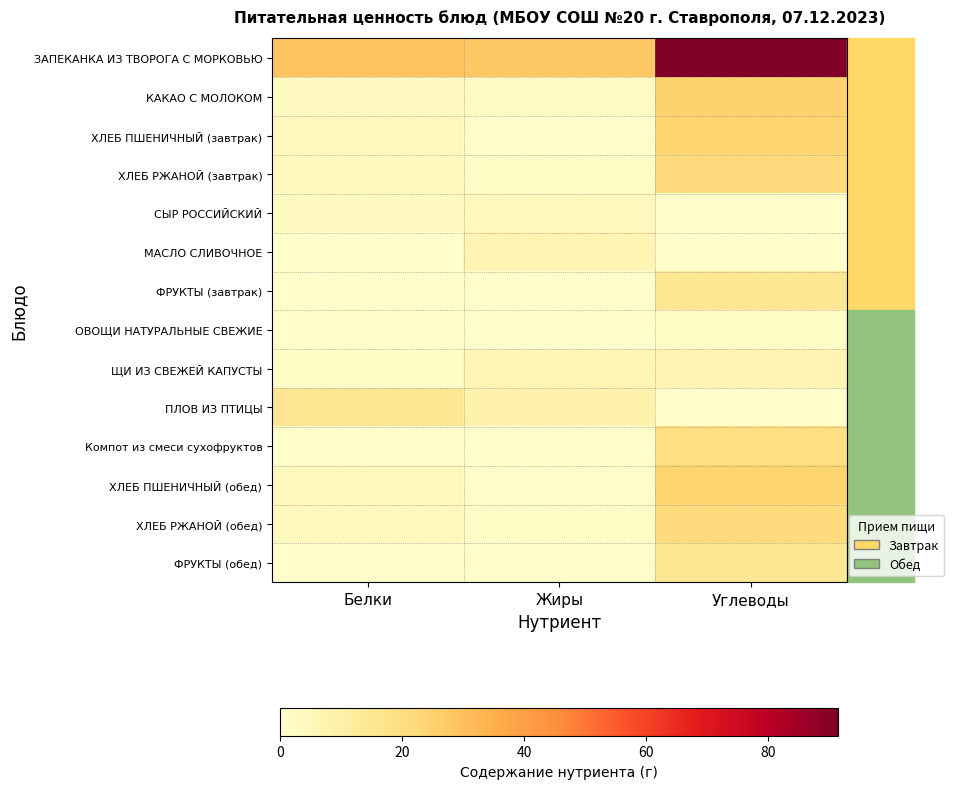

At which category does the chart reach its minimum across all series?

Углеводы